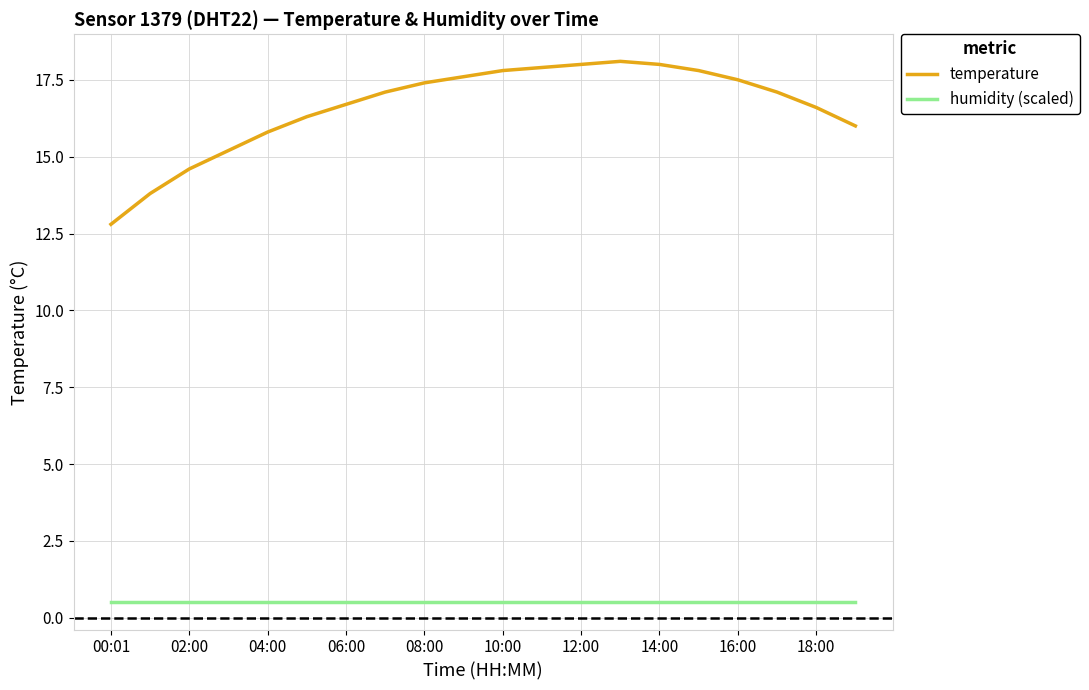

Which series has the largest total across all categories?

temperature